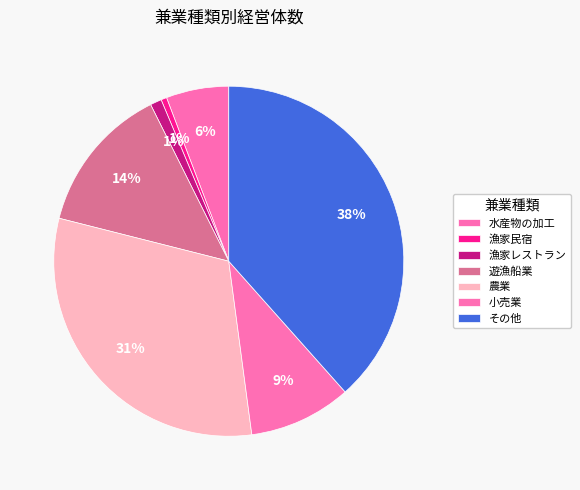

To the nearest percent, what is the combined percentage of 水産物の加工 and 小売業?

15%